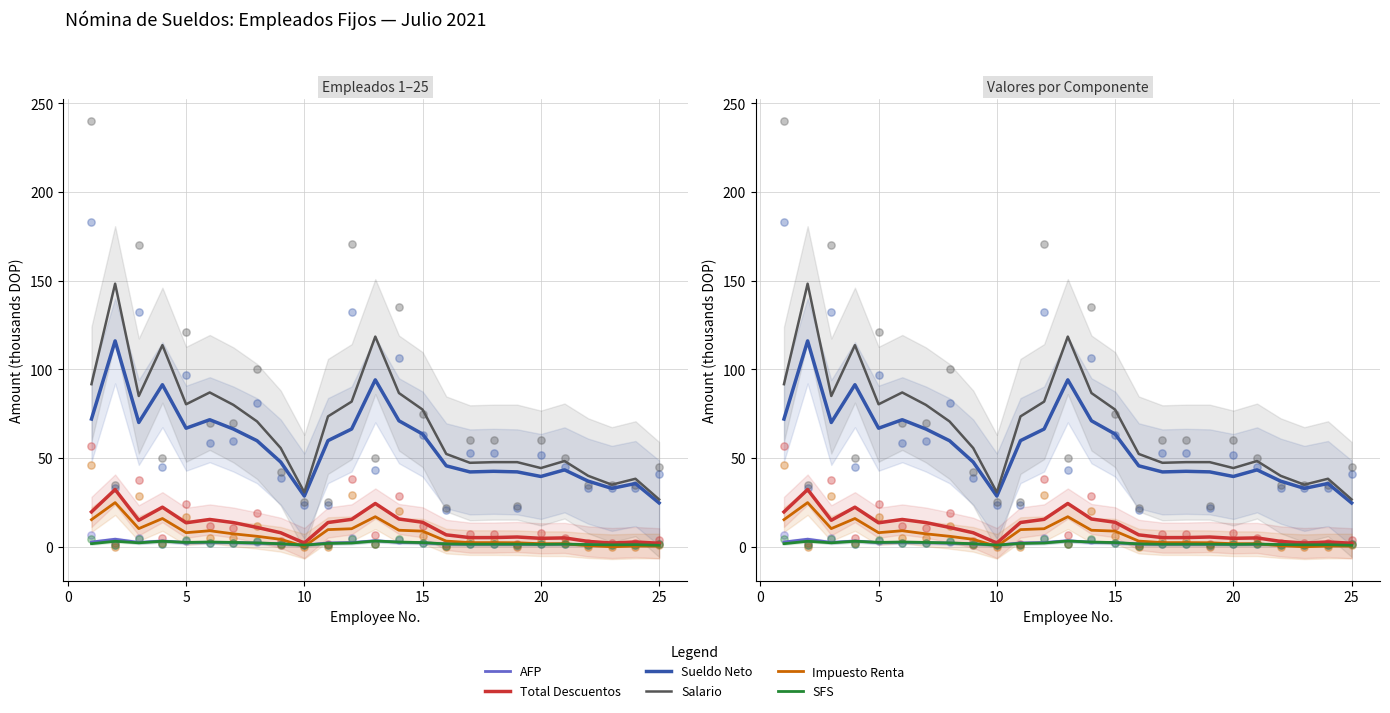

What are all the series names shown in the legend?

AFP, Total Descuentos, Sueldo Neto, Salario, Impuesto Renta, SFS